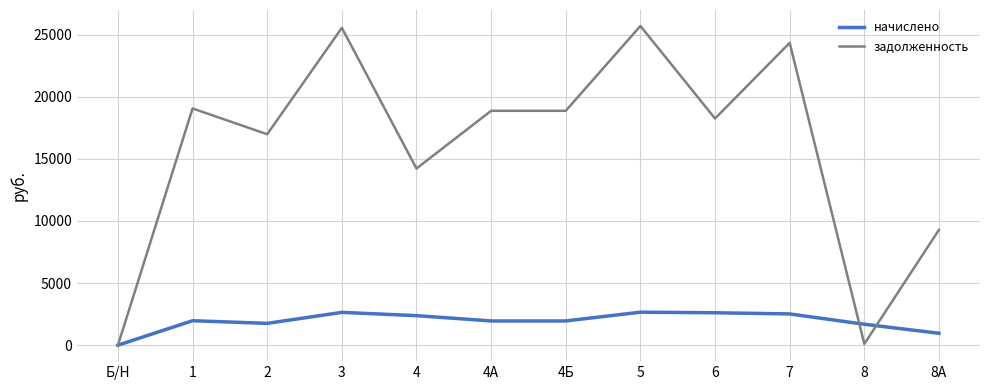

True or false: задолженность has more than 1 interior local peaks.

True